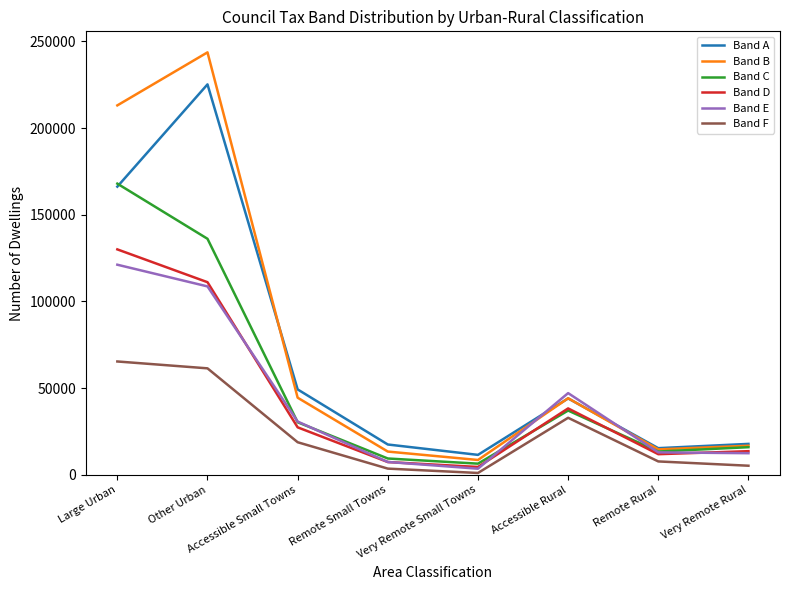

True or false: Band A has more than 1 interior local peaks.

True